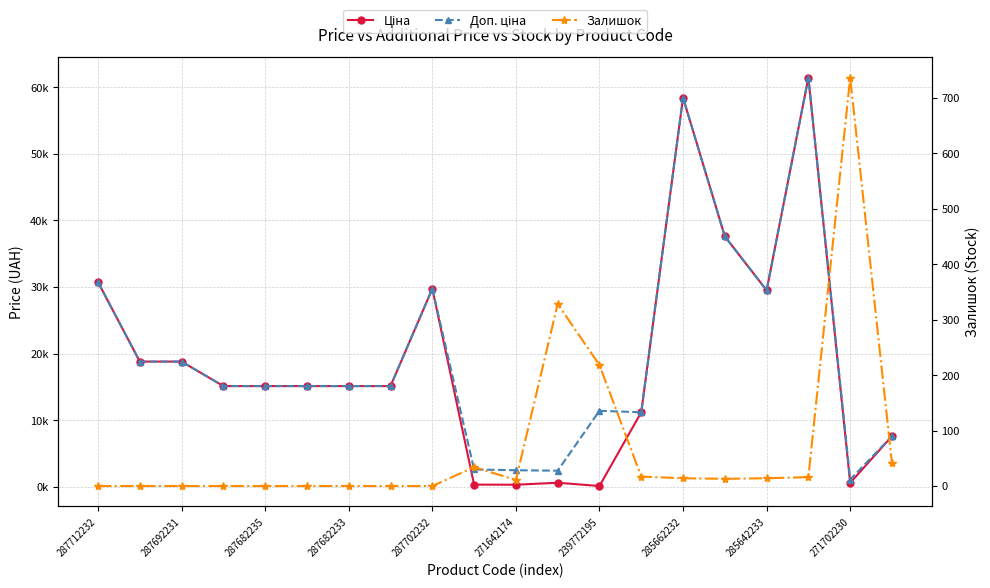

Between 285642233 and 13, which series saw the biggest shift?

Ціна